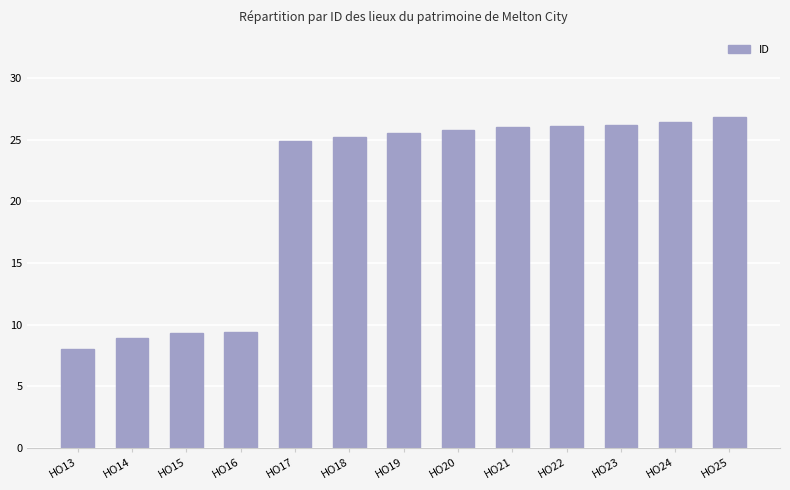

The value at HO19 is 25.5. True or false?

True